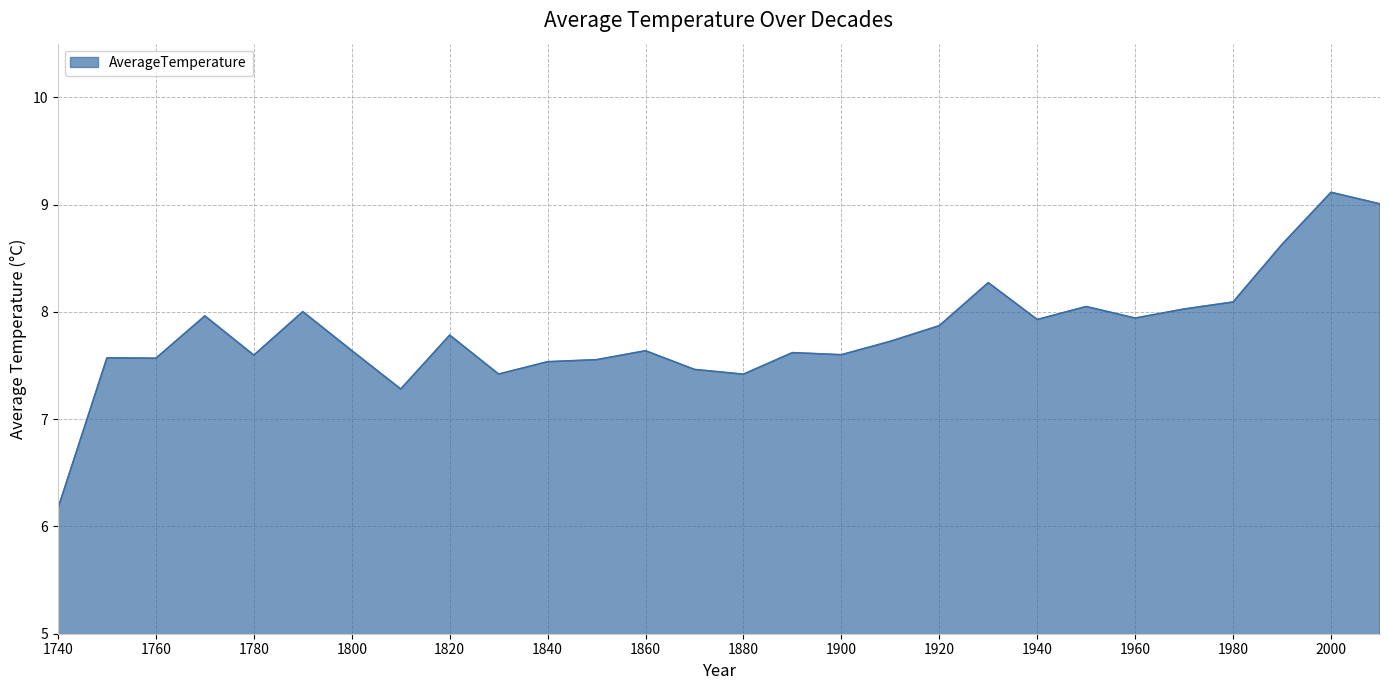

What is the greatest value displayed?

9.1